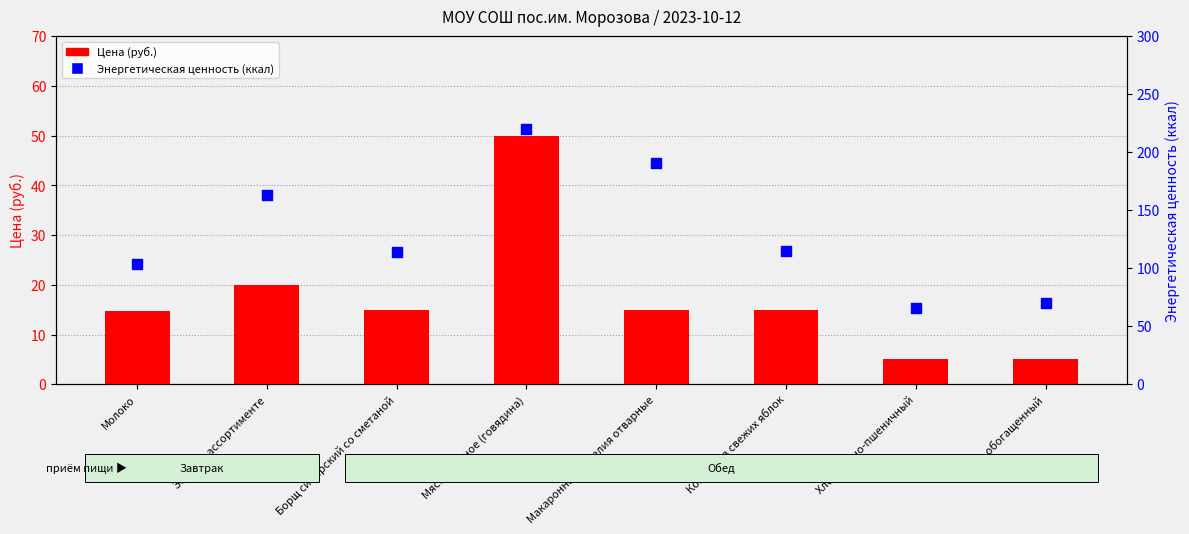

What are all the series names shown in the legend?

Цена, Энергетическая ценность (ккал)